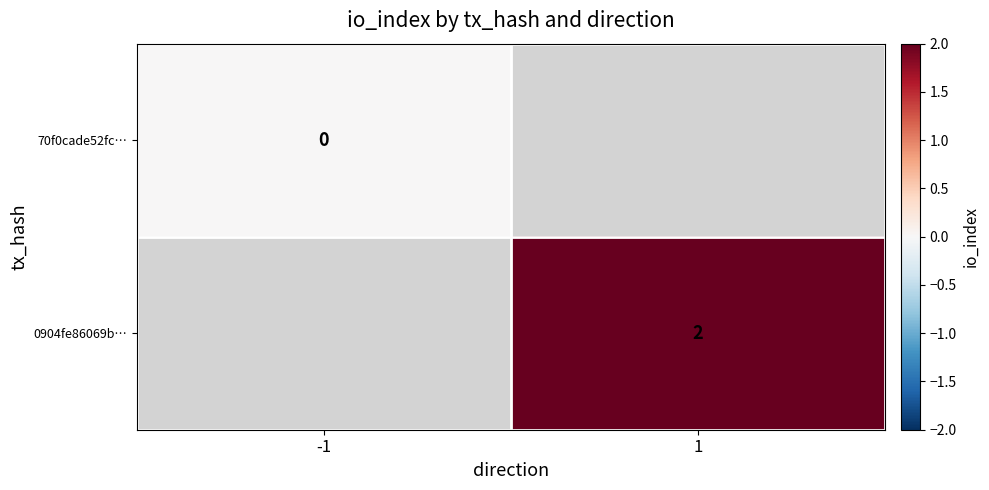

The value of 0904fe86069b… at 1 is 2. True or false?

True